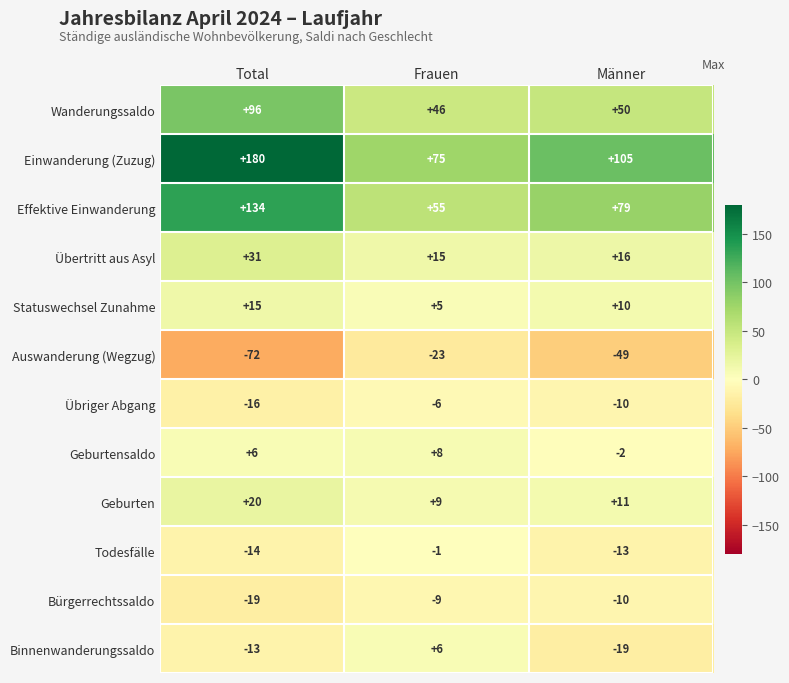

What is the greatest value displayed?

180